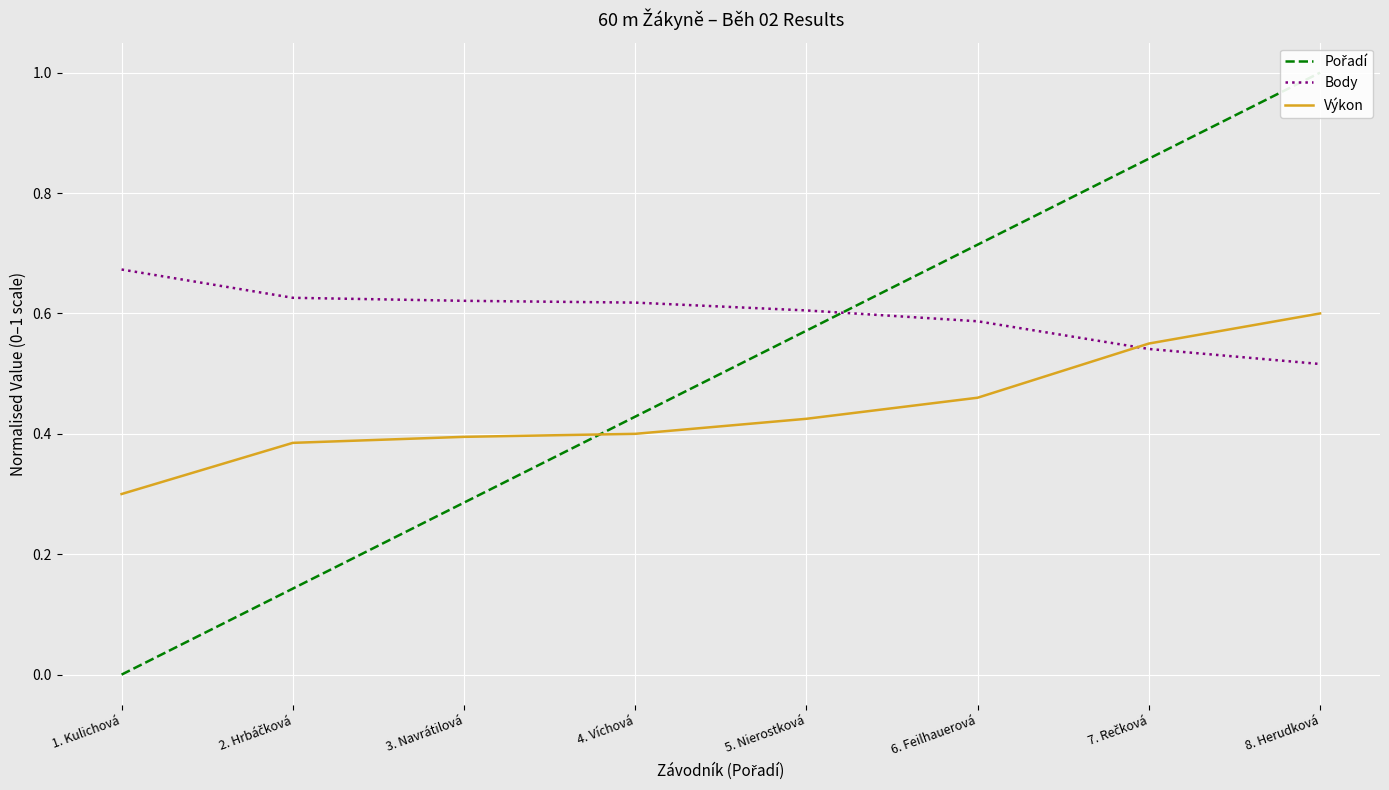

Which series has the largest total across all categories?

Body